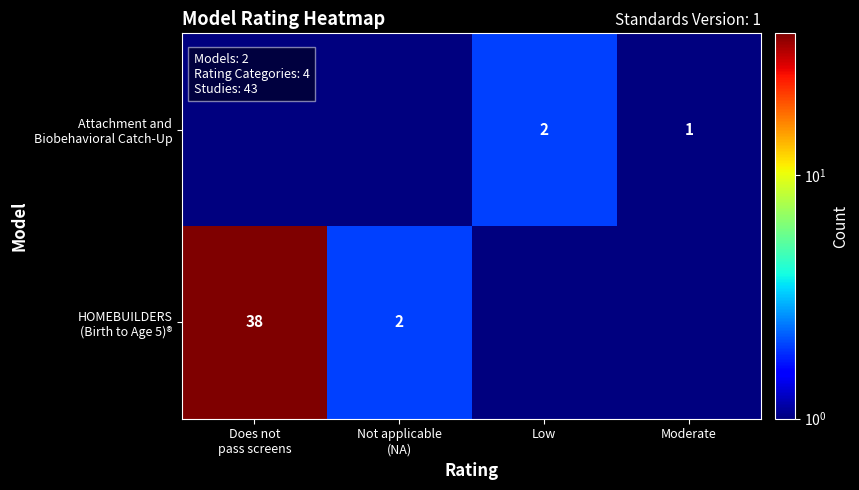

At Moderate, list the series in order from smallest to largest.

HOMEBUILDERS (Birth to Age 5)®, Attachment and Biobehavioral Catch-Up